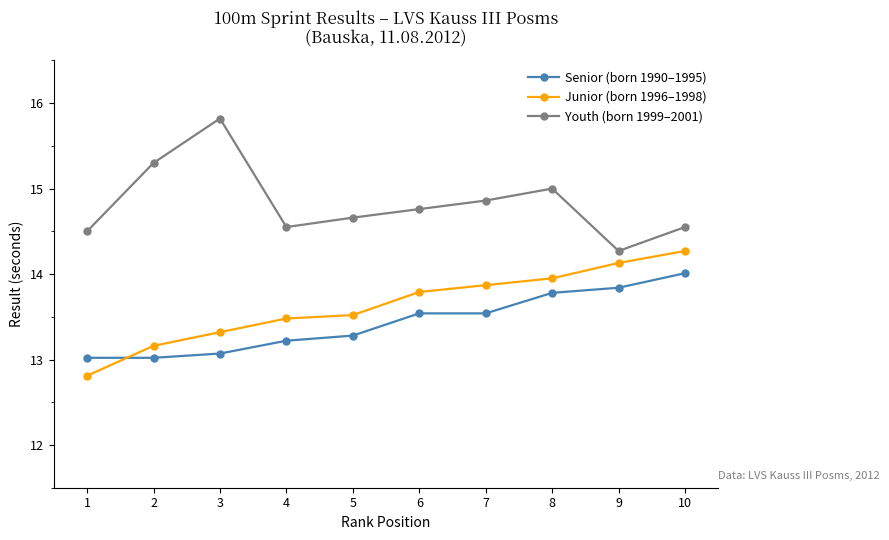

What is the value of the Youth (born 1999–2001) point at the 9th from the left?

14.3